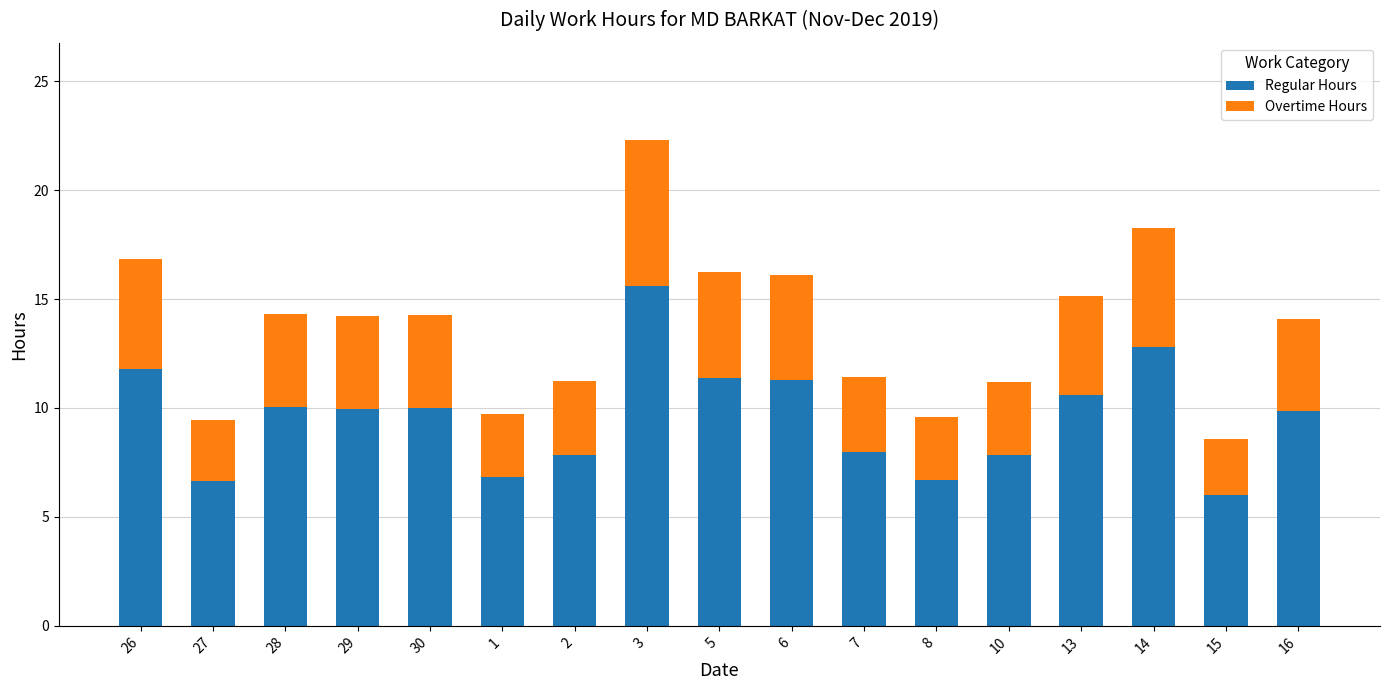

The value of Regular Hours at 28 is 2.0. True or false?

False